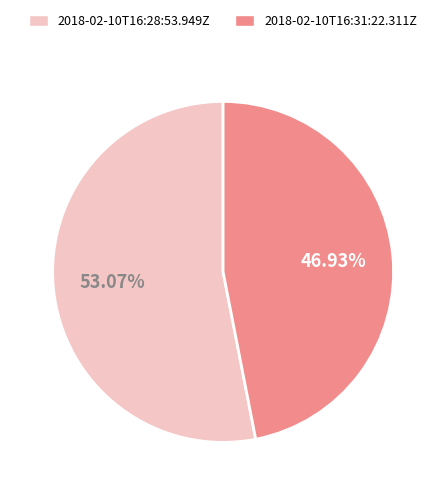

Rank the categories by value from lowest to highest.

2018-02-10T16:31:22.311Z, 2018-02-10T16:28:53.949Z